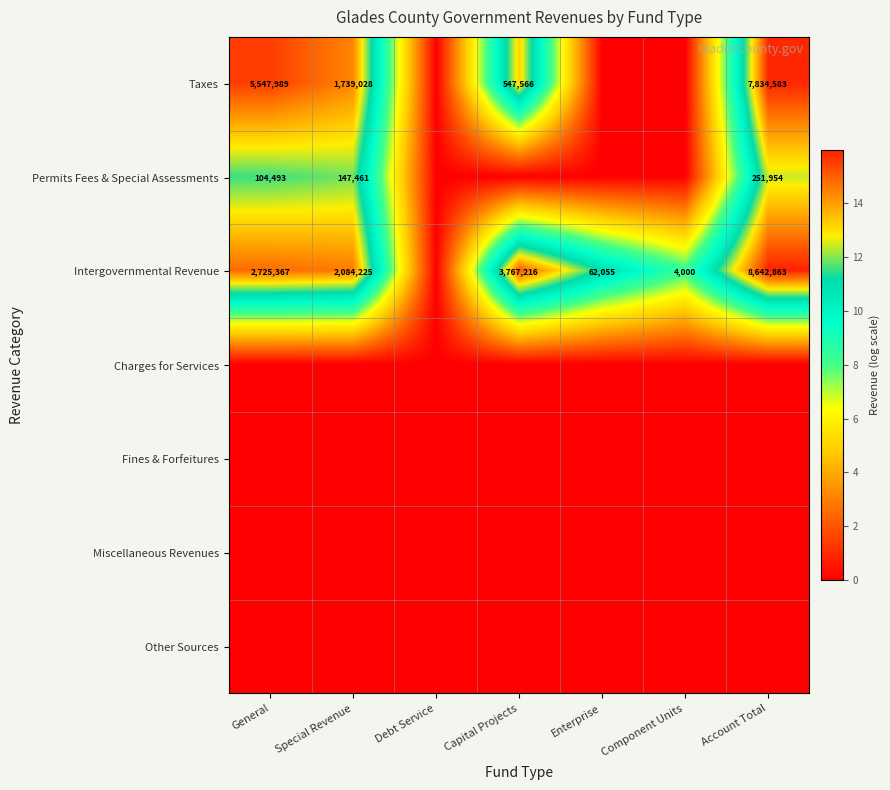

The Permits Fees & Special Assessments series shows 251954 at Account Total. True or false?

True